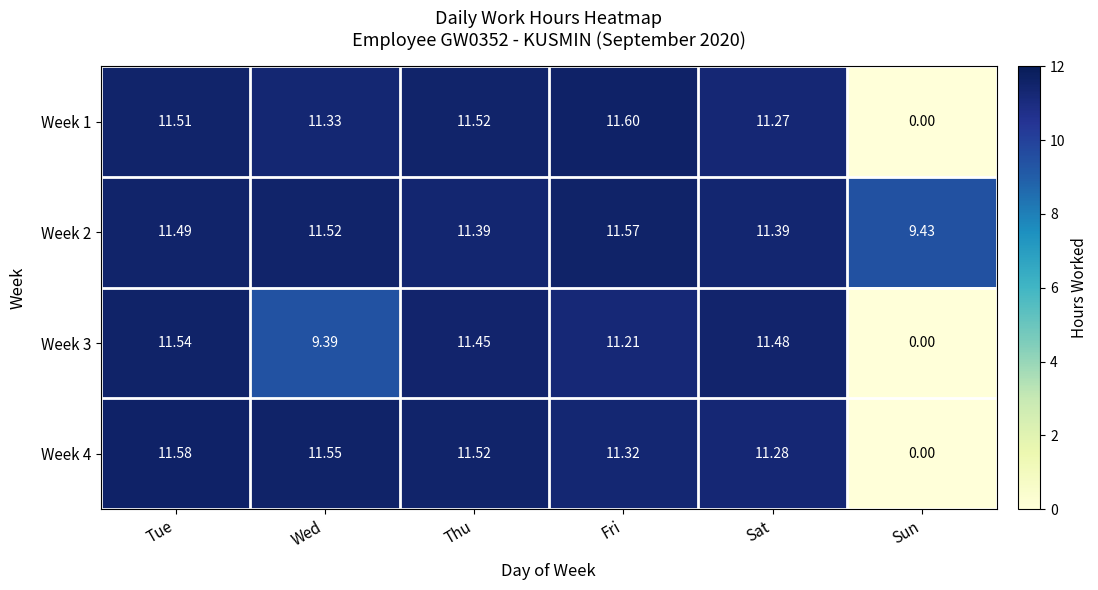

Which category has the lowest value in the Week 3 series?

Sun